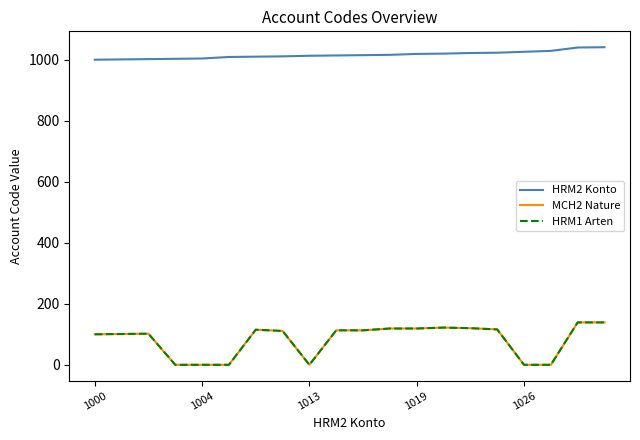

True or false: HRM2 Konto has more than 1 interior local peaks.

False